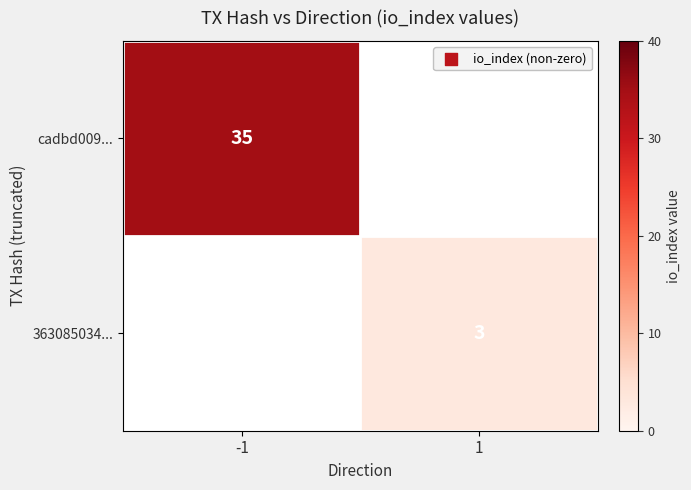

True or false: cadbd009... has a value of 16 at -1.

False